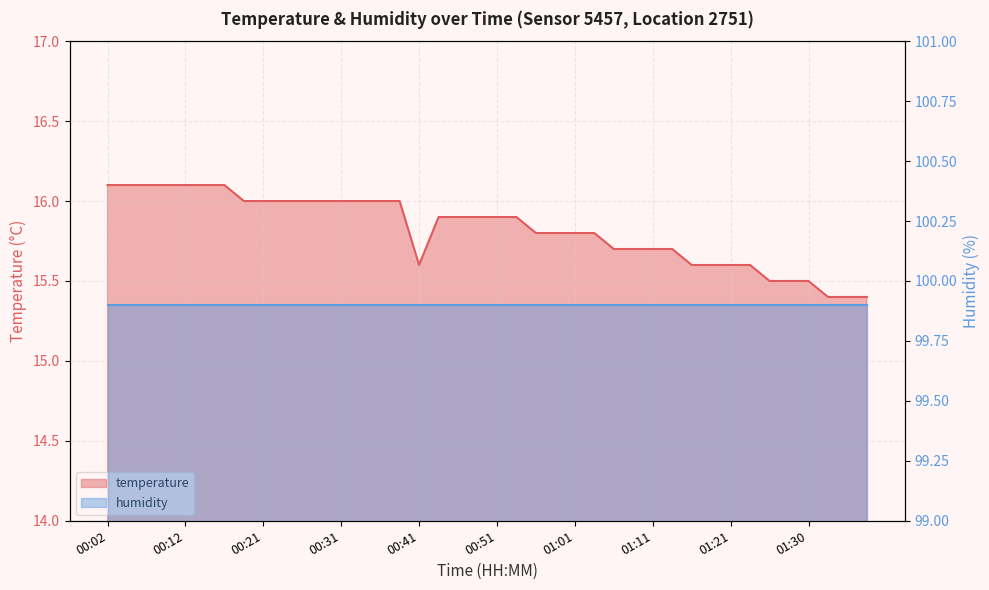

List the labels in order of value, smallest first.

01:33, 01:35, 01:38, 01:25, 01:28, 01:30, 00:41, 01:16, 01:18, 01:21, 01:23, 01:06, 01:08, 01:11, 01:13, 00:56, 00:58, 01:01, 01:03, 00:44, 00:46, 00:48, 00:51, 00:53, 00:19, 00:21, 00:24, 00:26, 00:29, 00:31, 00:34, 00:36, 00:39, 00:02, 00:04, 00:07, 00:09, 00:12, 00:14, 00:17